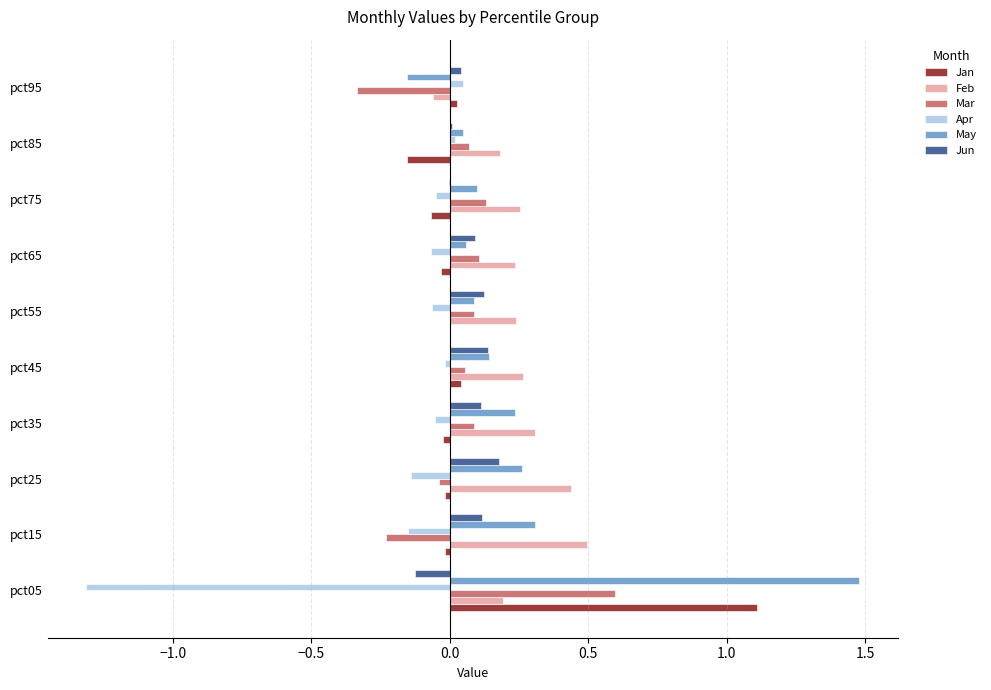

What is the average value of the May series?

0.3